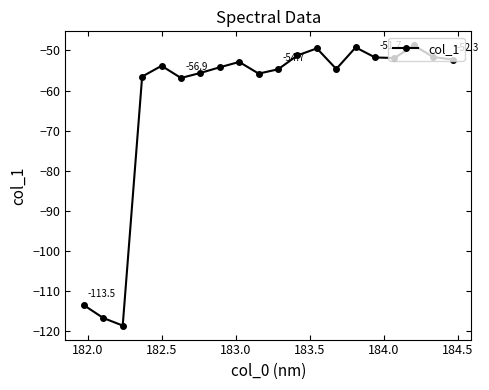

How many interior local peaks (higher than both neighbors) does the data have?

5